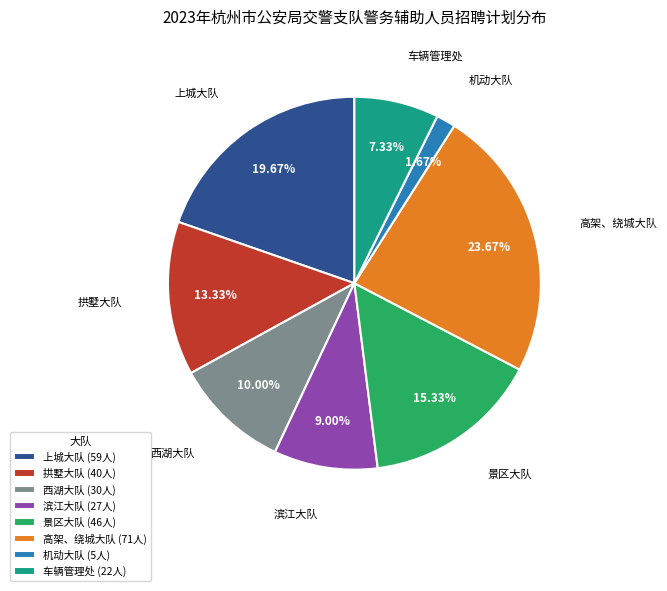

How many segments does this pie chart have?

8